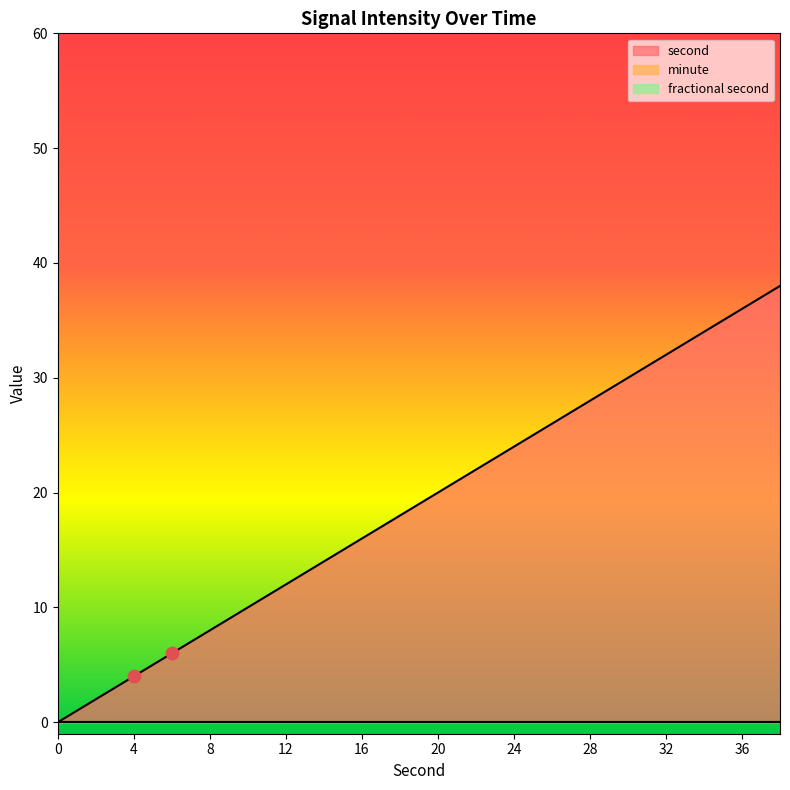

What are all the series names shown in the legend?

second, minute, fractional second